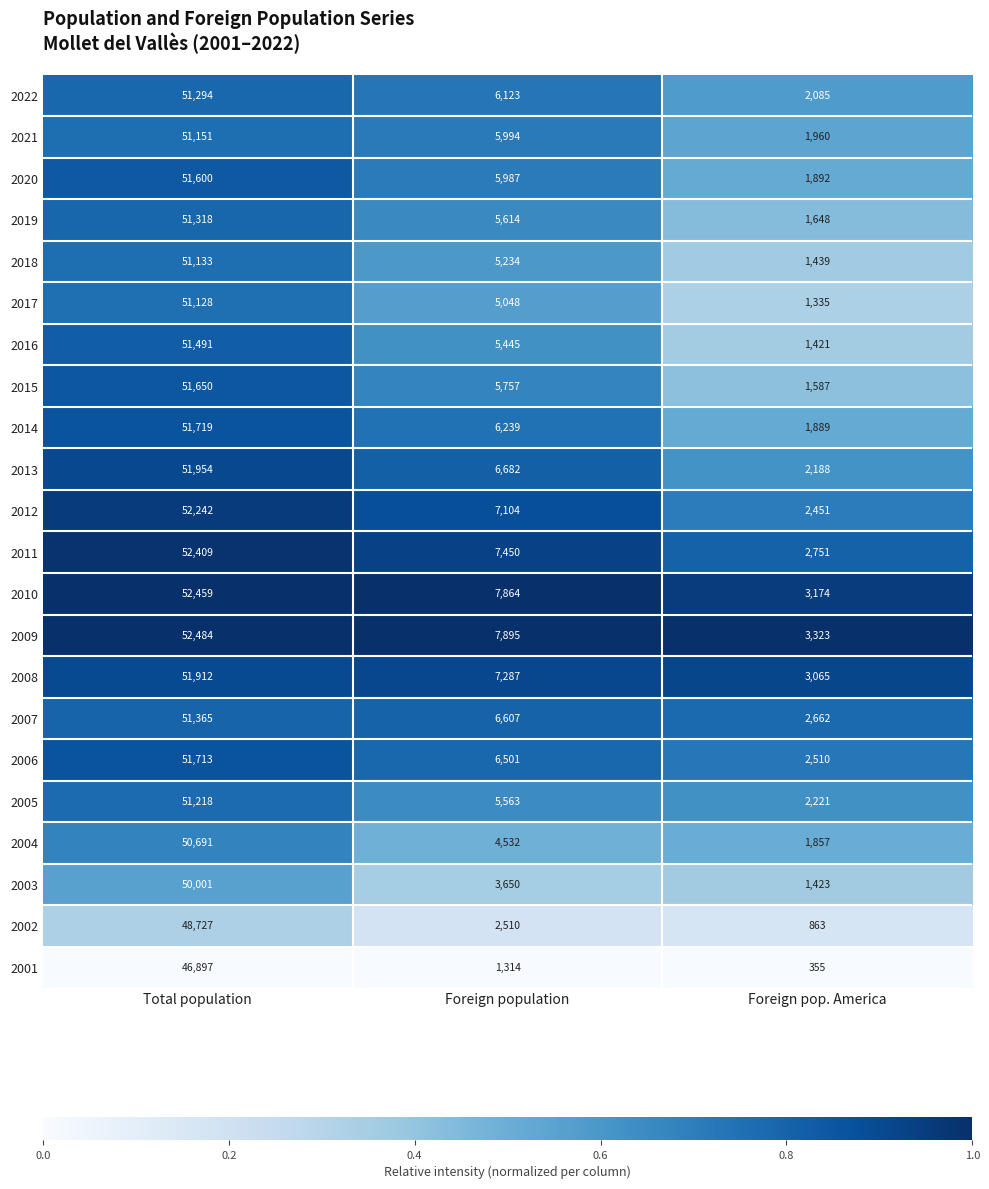

Read the 2008 value at Foreign population.

0.9